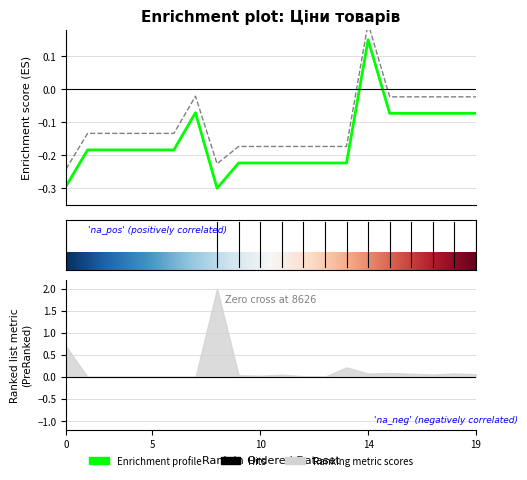

What is the difference between the second highest and second lowest values in the Ціна series?

0.2